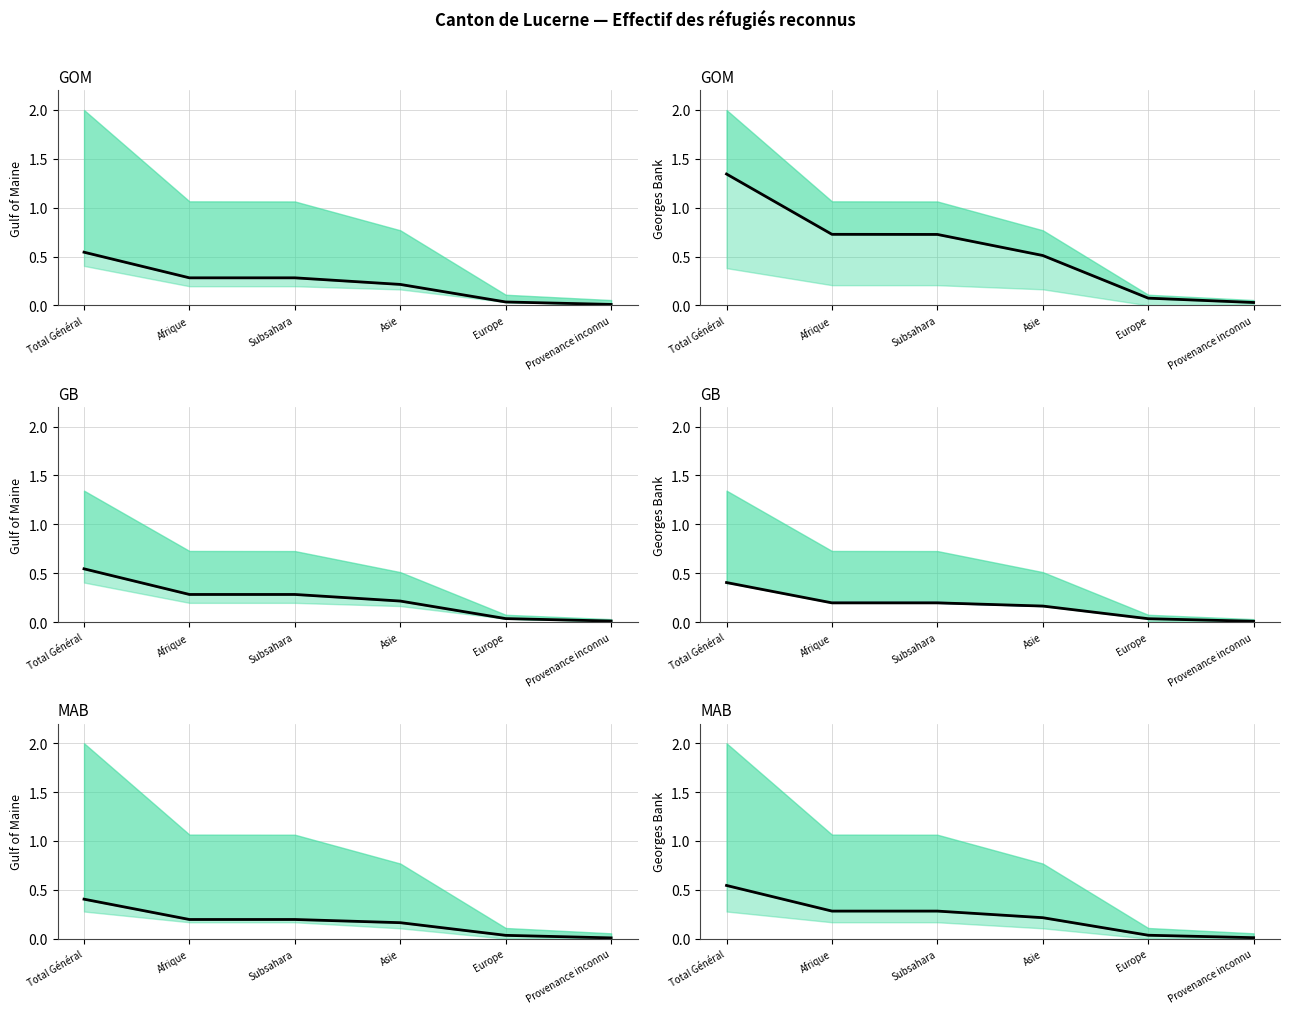

Which label corresponds to the largest value in the chart?

Total Général